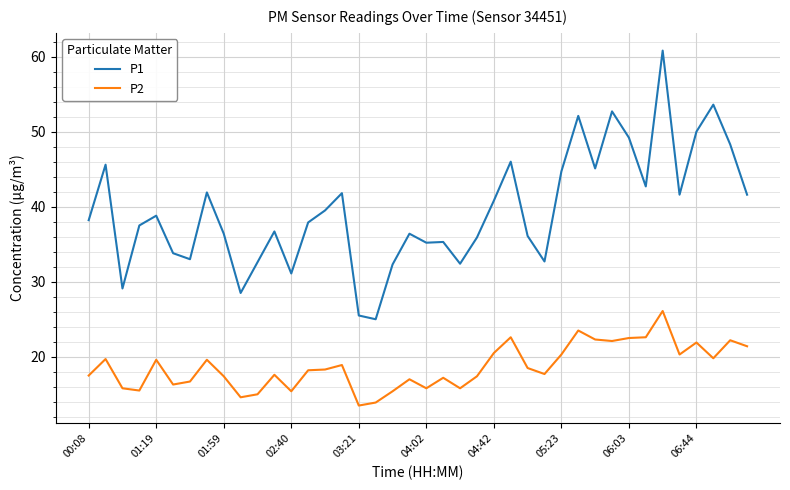

List the series in order of their overall mean, highest first.

P1, P2